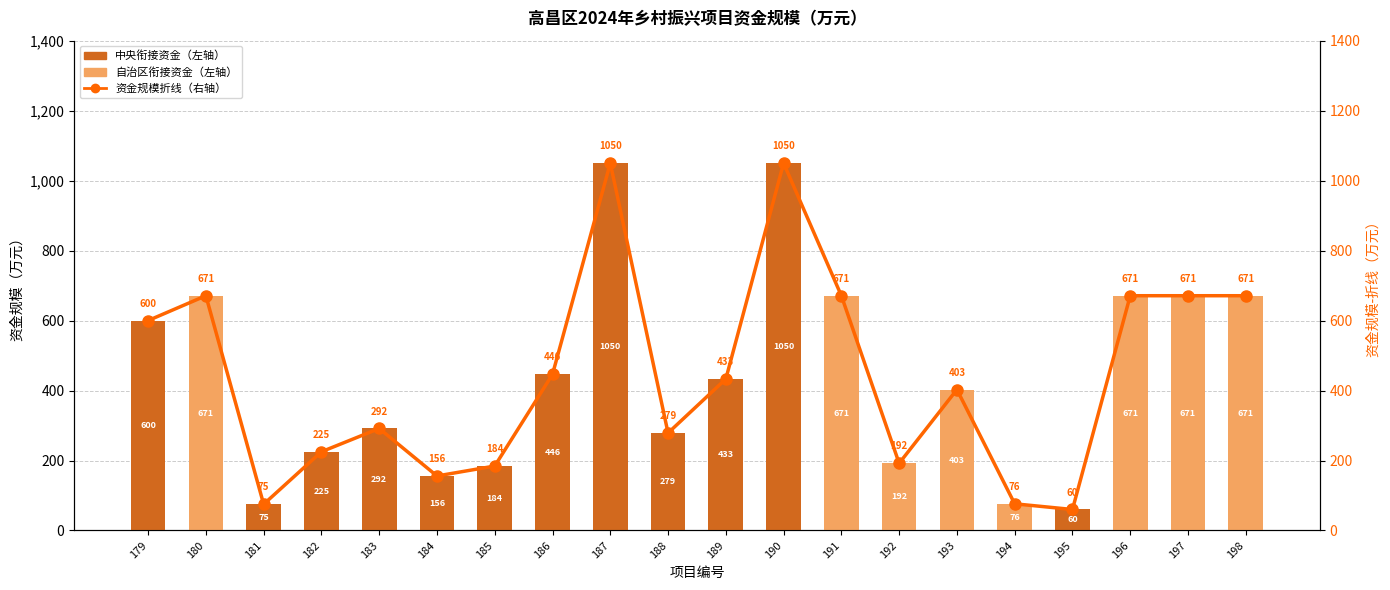

Reading left to right, list all the values displayed in this chart.

中央衔接资金: 179=600.0	180=0.0	181=75.0	182=225.0	183=291.5	184=155.8	185=184.2	186=446.3	187=1050.0	188=278.7	189=433.0	190=1050.0	191=0.0	192=0.0	193=0.0	194=0.0	195=60.0	196=0.0	197=0.0	198=0.0
自治区衔接资金: 179=0.0	180=671.0	181=0.0	182=0.0	183=0.0	184=0.0	185=0.0	186=0.0	187=0.0	188=0.0	189=0.0	190=0.0	191=671.0	192=192.0	193=402.7	194=76.2	195=0.0	196=671.0	197=671.0	198=671.0
资金规模（右轴）: 179=600.0	180=671.0	181=75.0	182=225.0	183=291.5	184=155.8	185=184.2	186=446.3	187=1050.0	188=278.7	189=433.0	190=1050.0	191=671.0	192=192.1	193=402.7	194=76.2	195=60.0	196=671.0	197=671.0	198=671.0